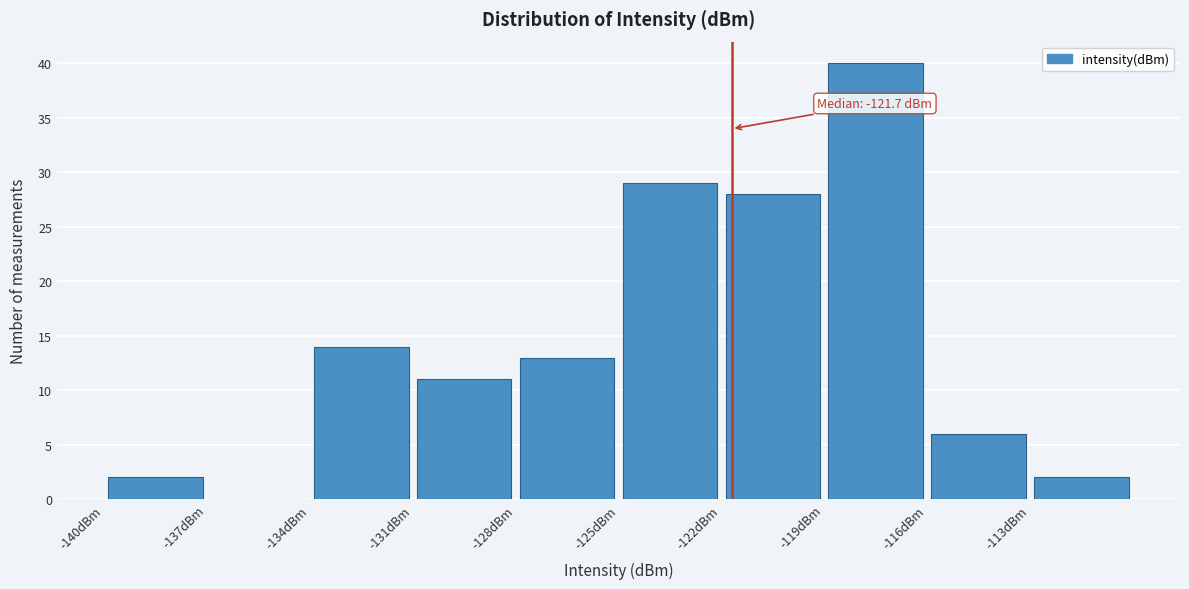

Which range on the x-axis has the tallest bar?

-119 to -116